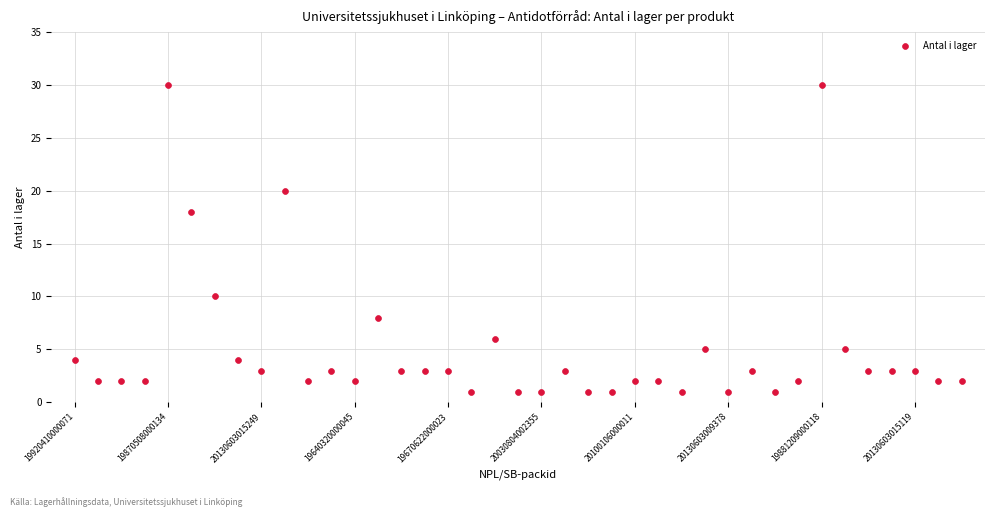

What Y value in the scatter plot is closest to 15?

18